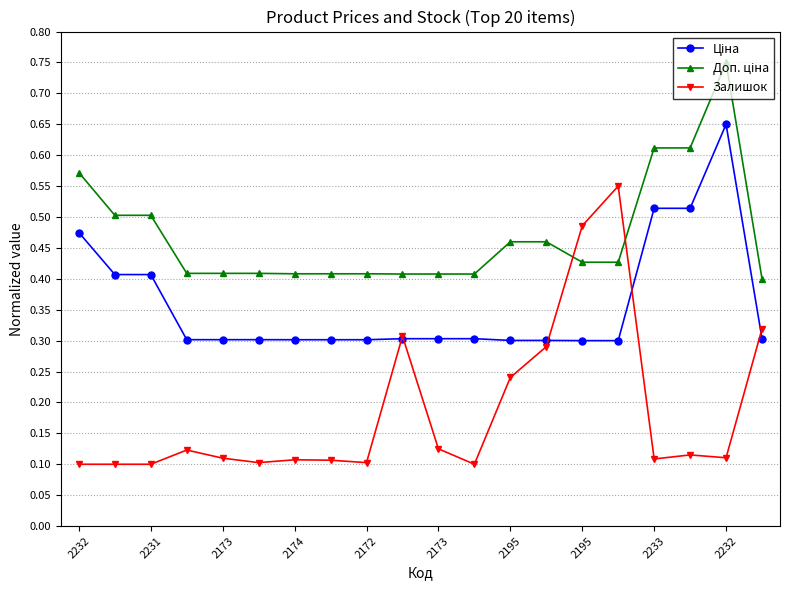

At how many categories does at least one series exceed 0?

20